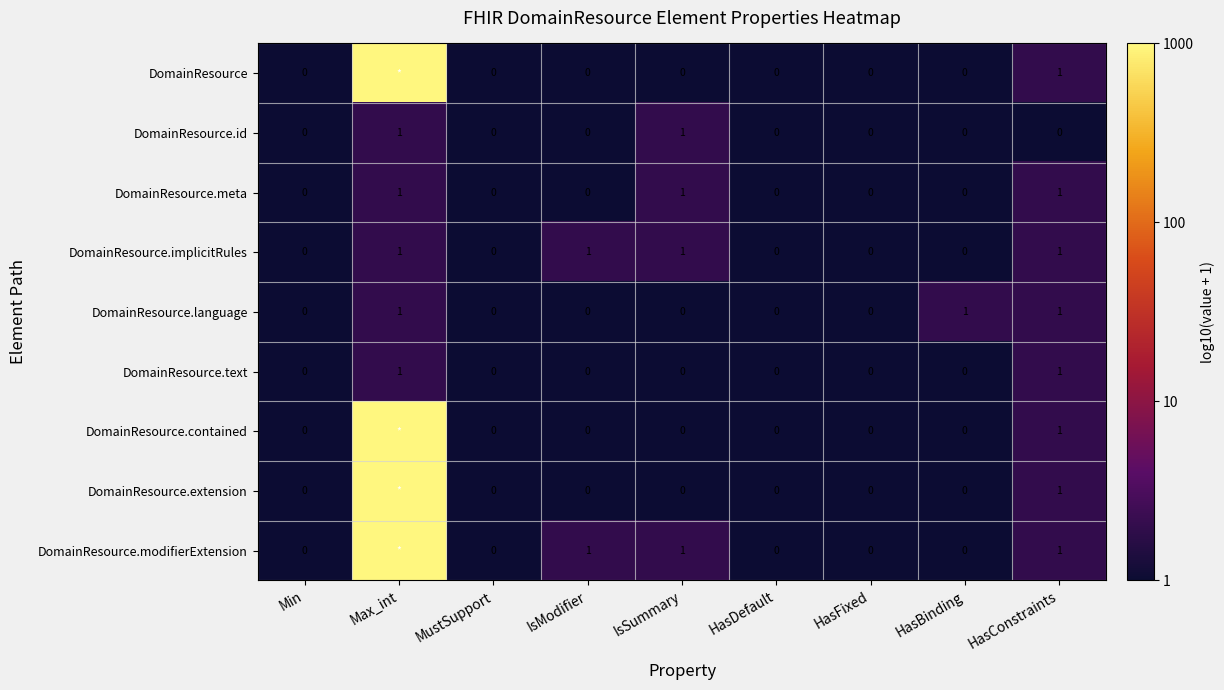

What is the total value across all series at HasConstraints?

8